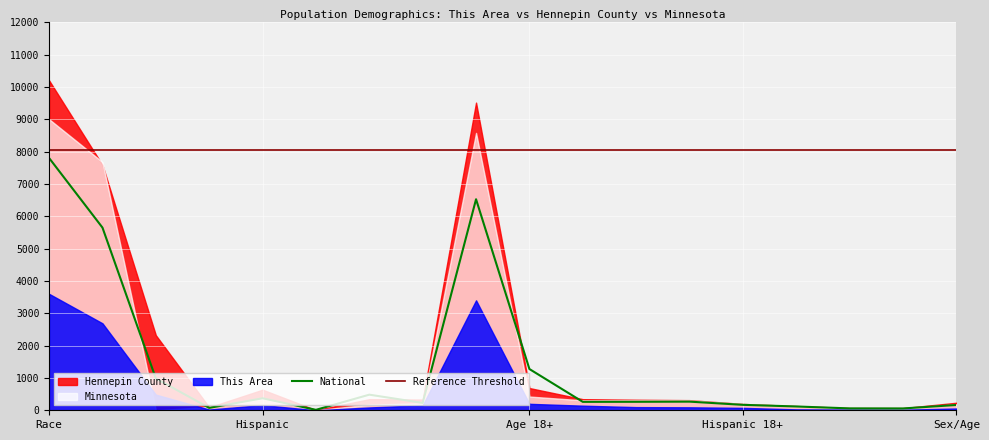

What is the highest value of the National series?

7800.0